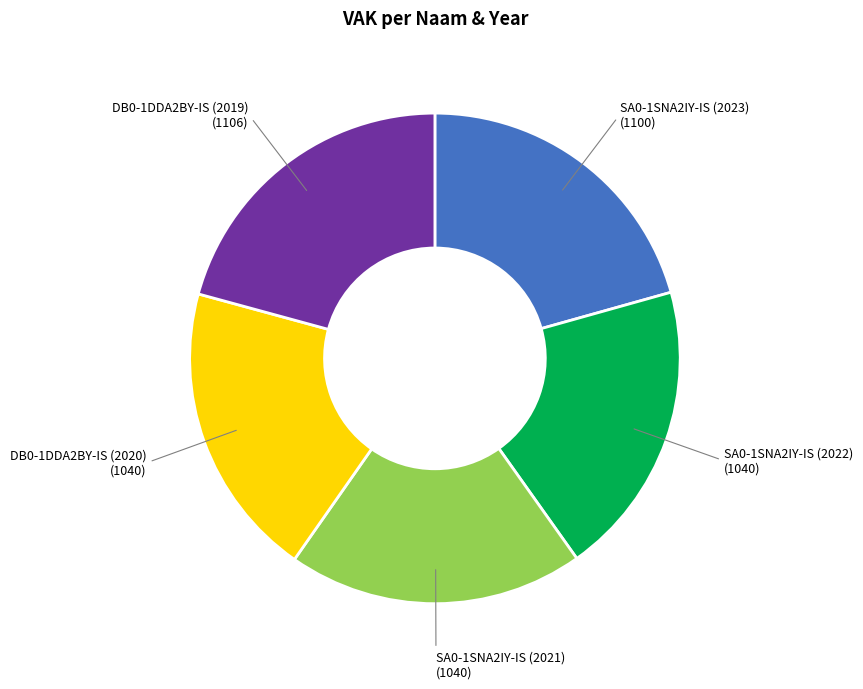

Is there a majority slice in this chart?

No